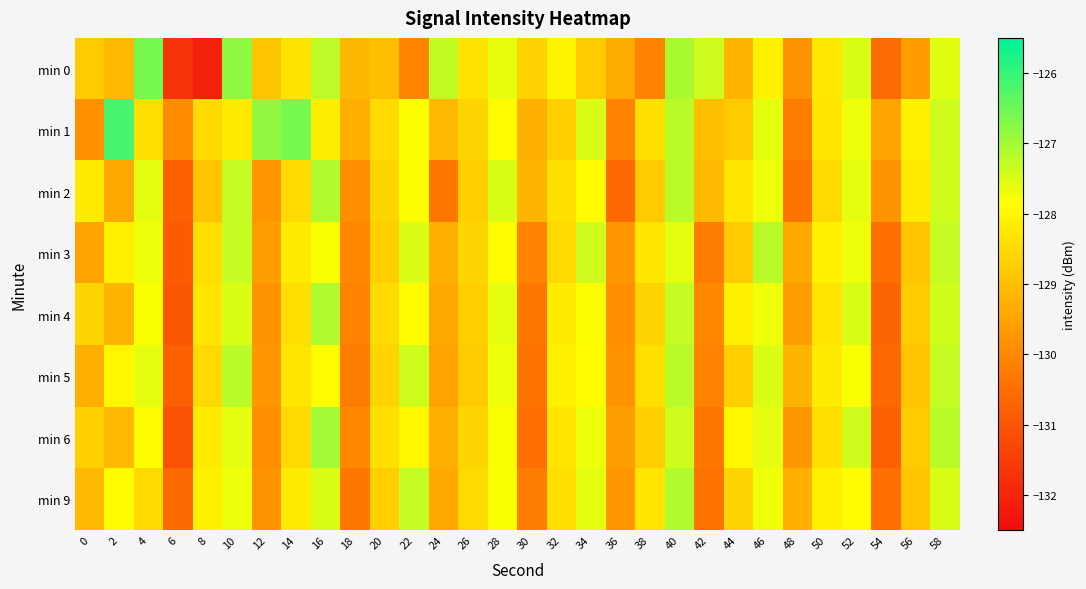

Between 2 and 50, which series saw the biggest shift?

min 1